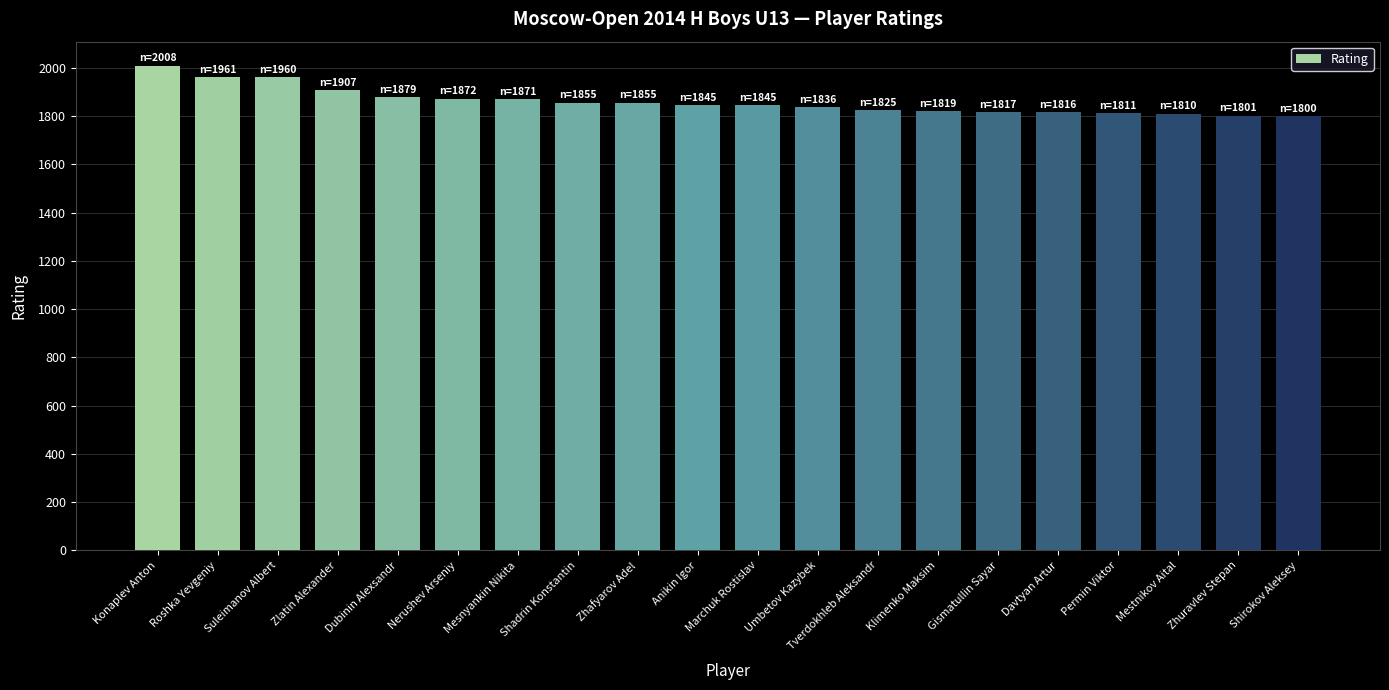

Approximately how many times larger is the value at Mestnikov Aital compared to Anikin Igor?

1.0